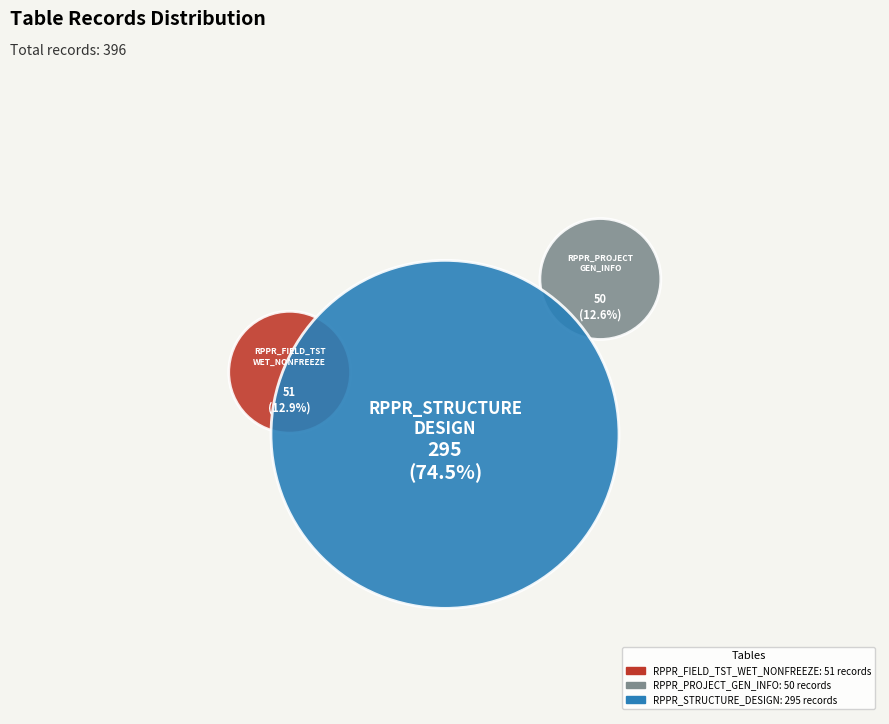

What is the smallest slice in the pie chart?

RPPR_PROJECT_GEN_INFO